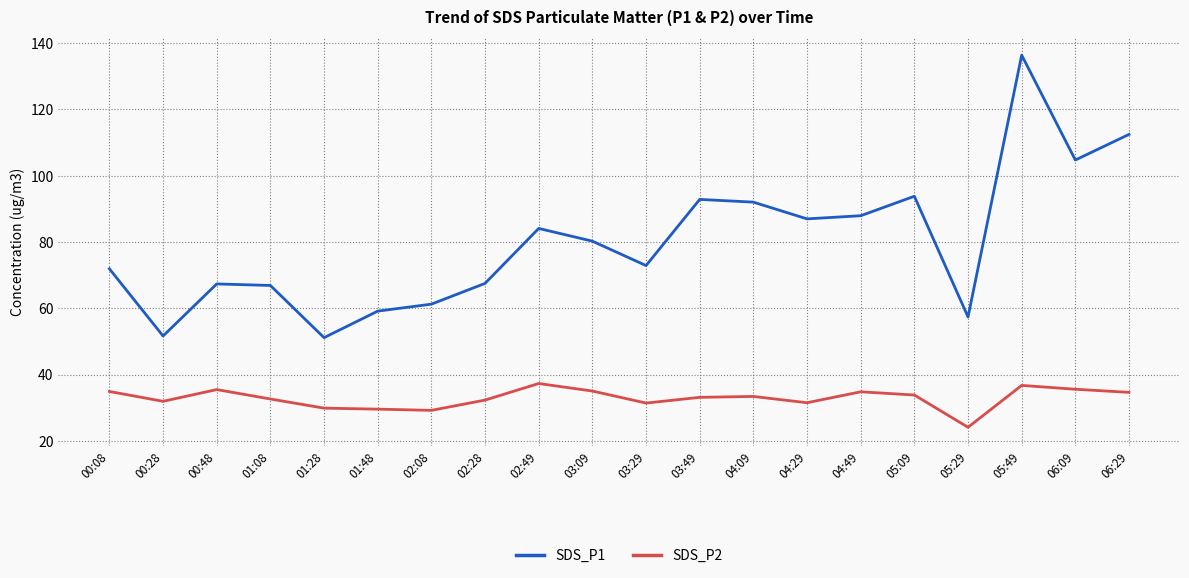

Rank the series by their maximum value, from lowest to highest.

SDS_P2, SDS_P1